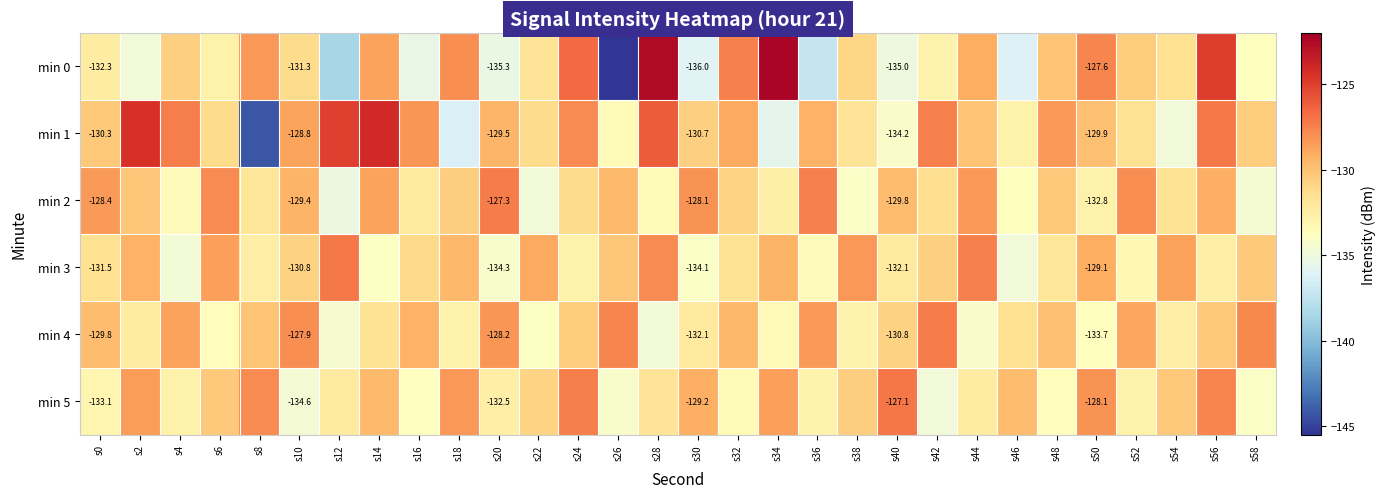

What is the difference between the highest and lowest values at s42?

7.5